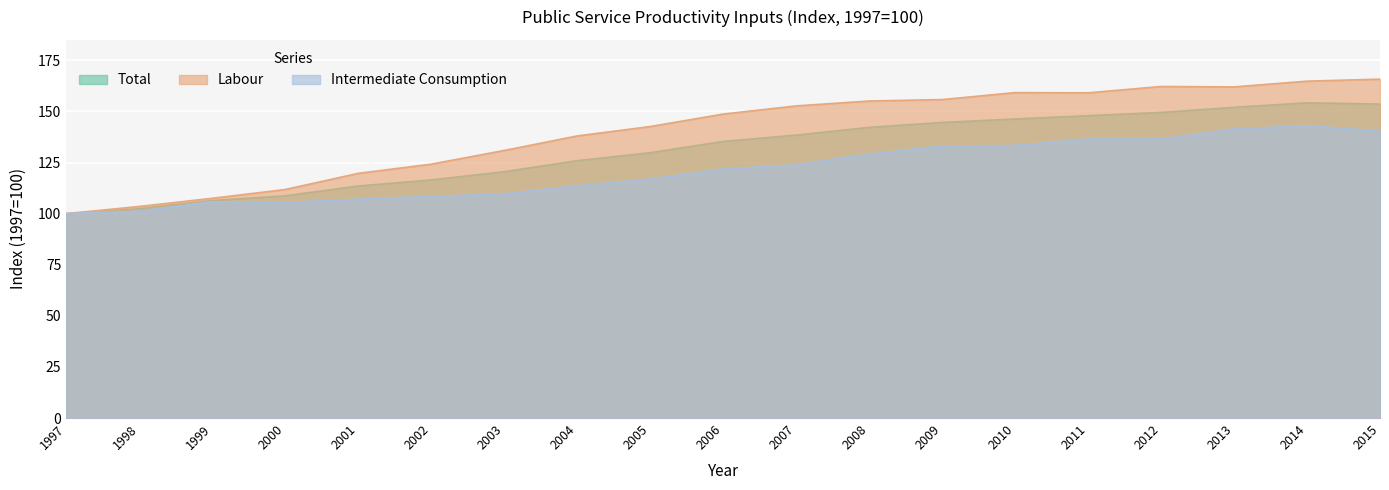

Where is Total nearest to the value 127?

2004